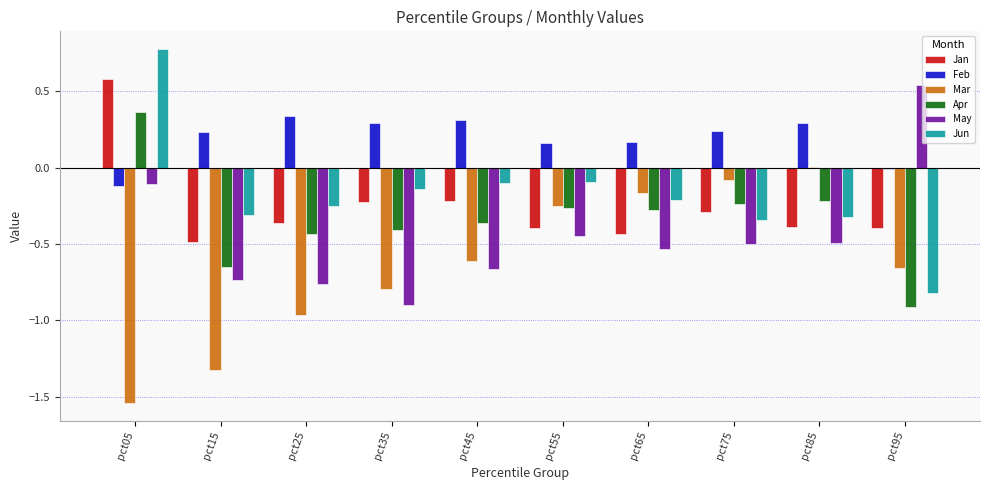

Which label corresponds to the largest value in the chart?

pct05